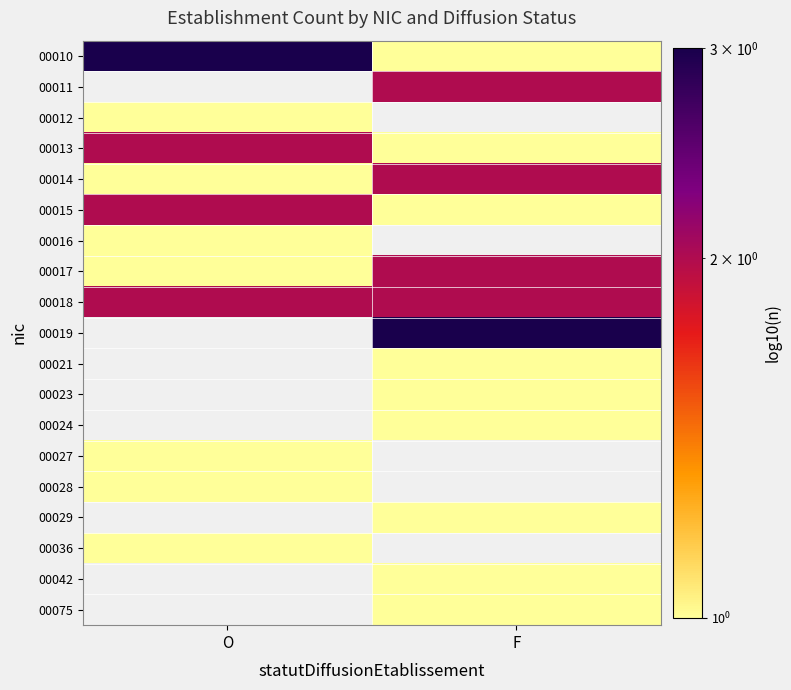

What is the difference between the highest and lowest values at O?

2.0